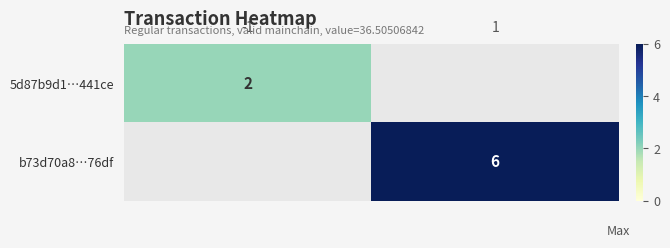

Is the value of 5d87b9d1…441ce at -1 greater than the value of b73d70a8…76df at -1?

No